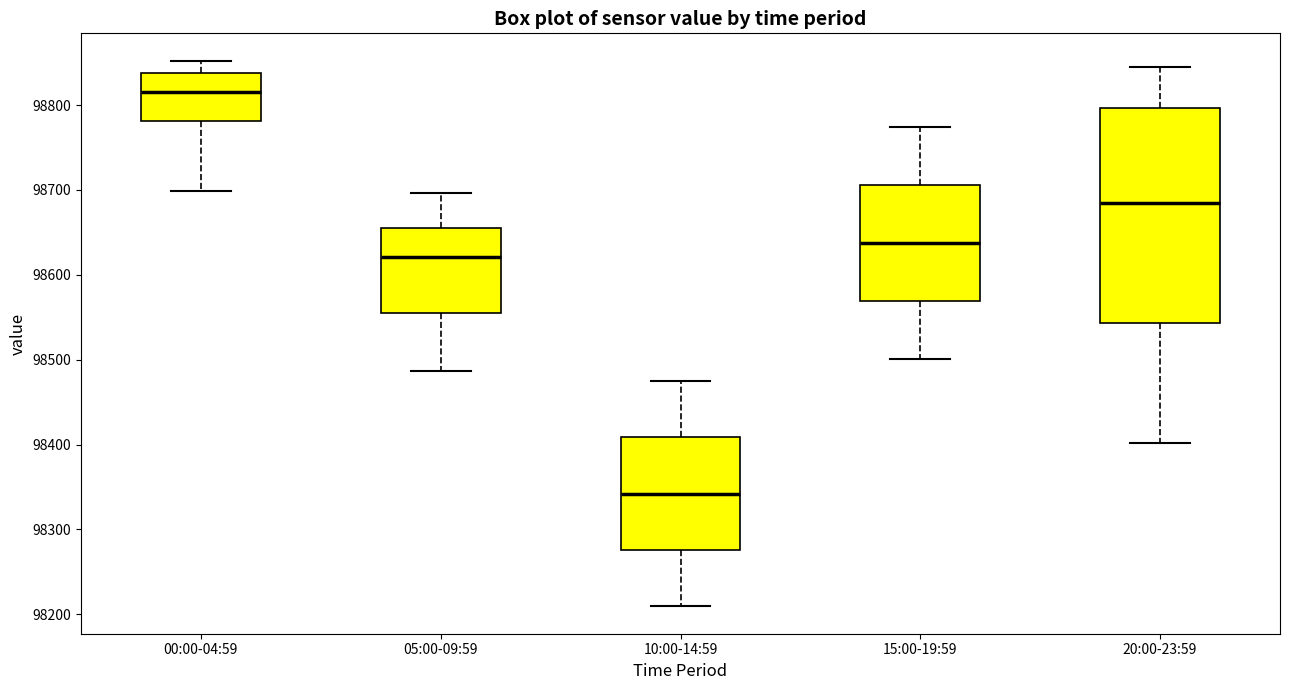

Which box is the tallest, from its lower edge to its upper edge?

20:00-23:59